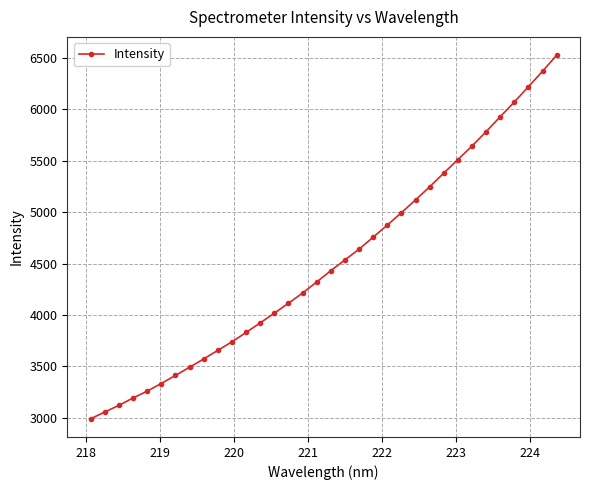

How many lines are shown in the chart?

1